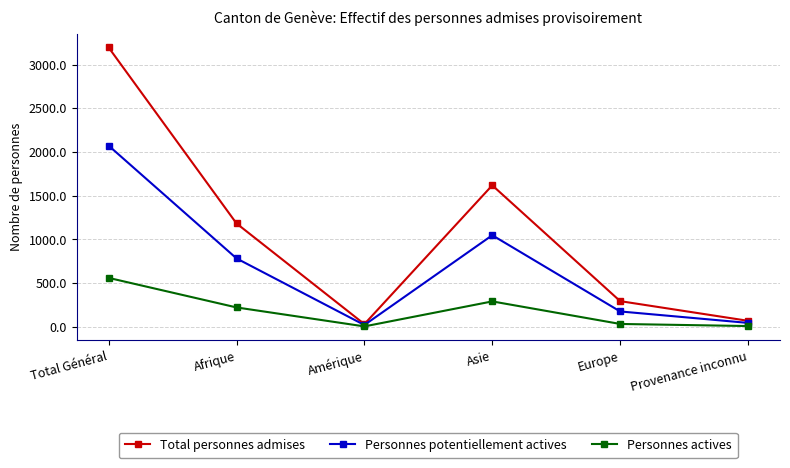

How many series are shown in this chart?

3